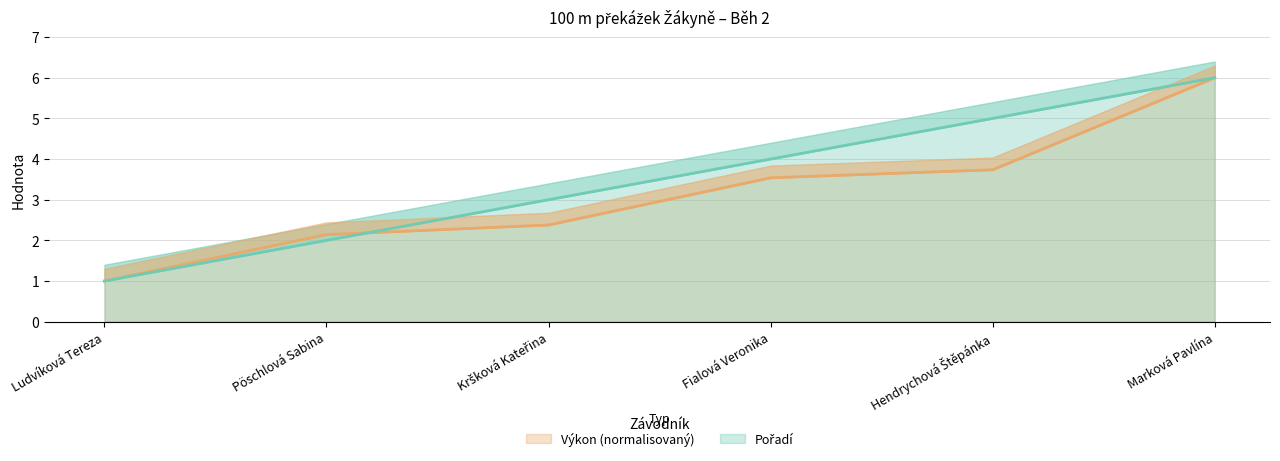

Reading left to right, what are all the values shown in this chart?

Pořadí: 1.0	2.0	3.0	4.0	5.0	6.0
Výkon: 1.0	2.1	2.4	3.5	3.7	6.0